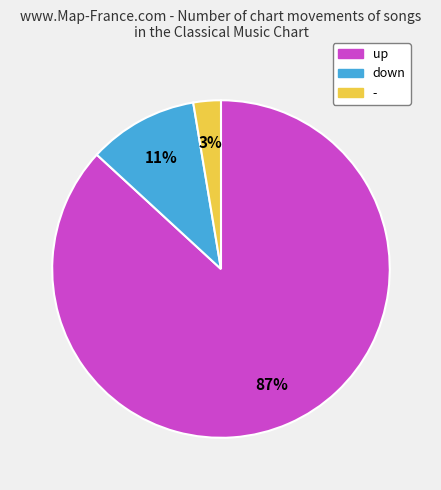

To the nearest percent, what percentage of the pie is down?

11%